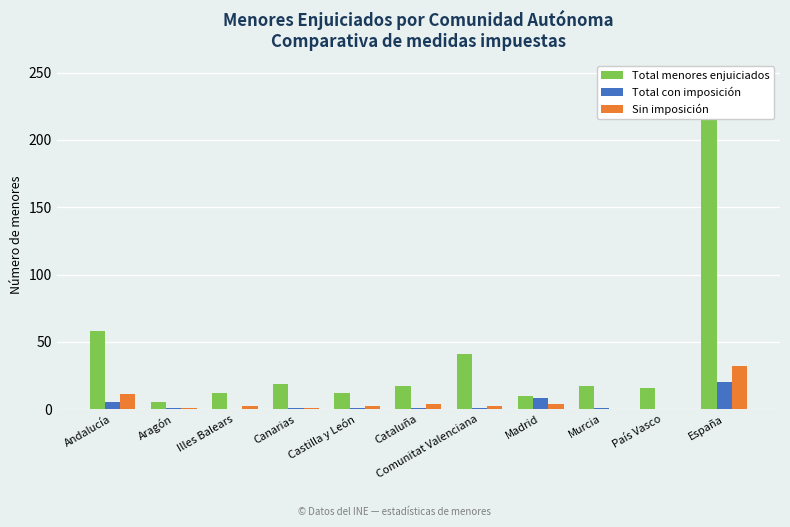

The value of Total menores enjuiciados at Murcia is 5. True or false?

False